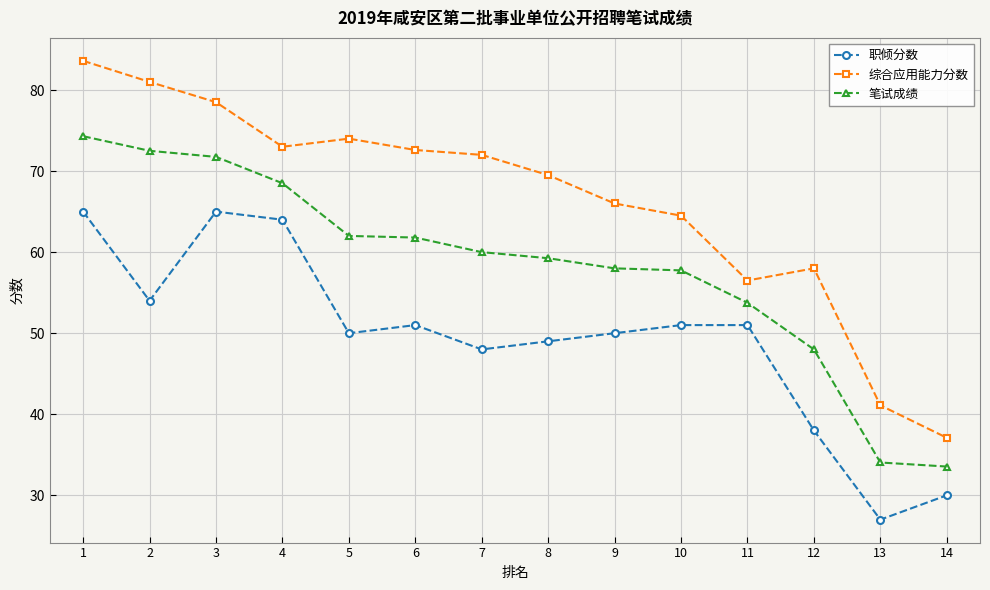

Which series has the largest total across all categories?

综合应用能力分数